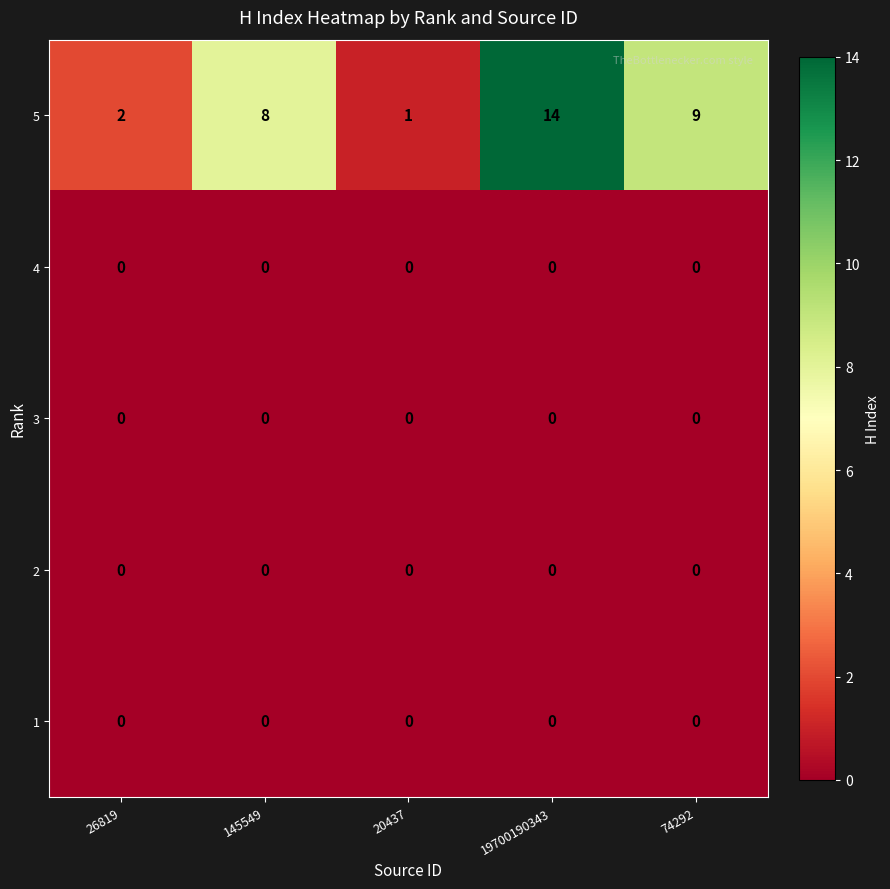

Reading left to right, what are all the values shown in this chart?

5: 26819=2	145549=8	20437=1	19700190343=14	74292=9
4: 26819=0	145549=0	20437=0	19700190343=0	74292=0
3: 26819=0	145549=0	20437=0	19700190343=0	74292=0
2: 26819=0	145549=0	20437=0	19700190343=0	74292=0
1: 26819=0	145549=0	20437=0	19700190343=0	74292=0